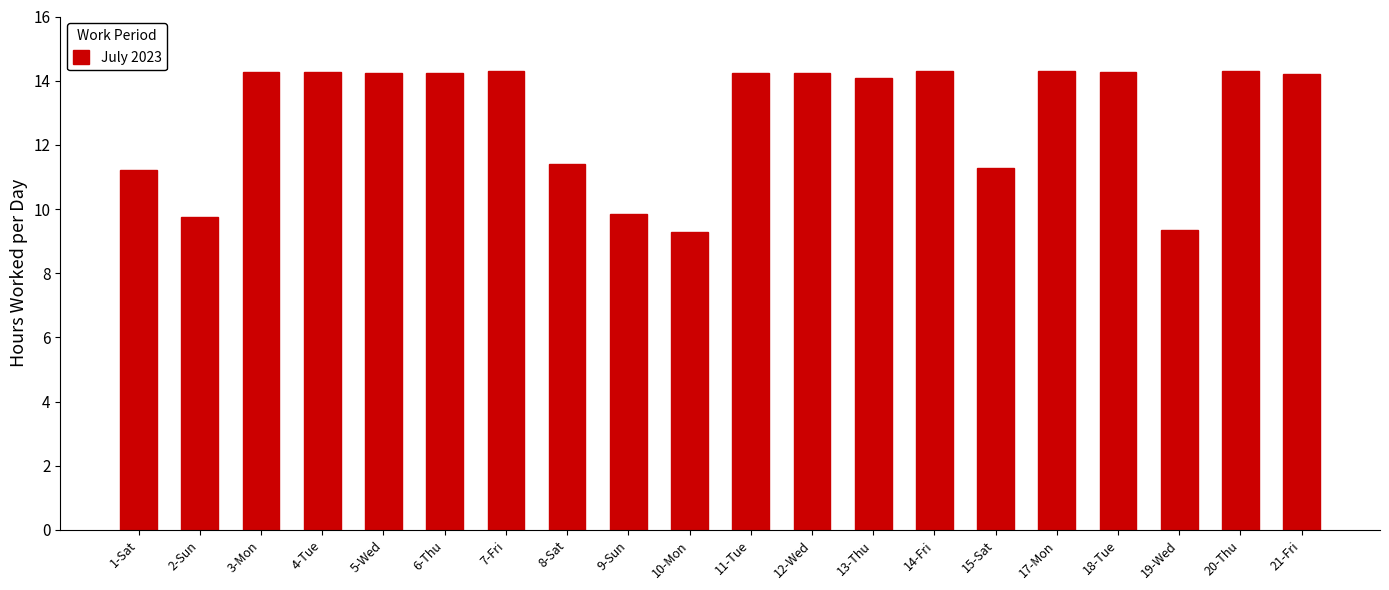

At which label does the data first exceed 14?

3-Mon